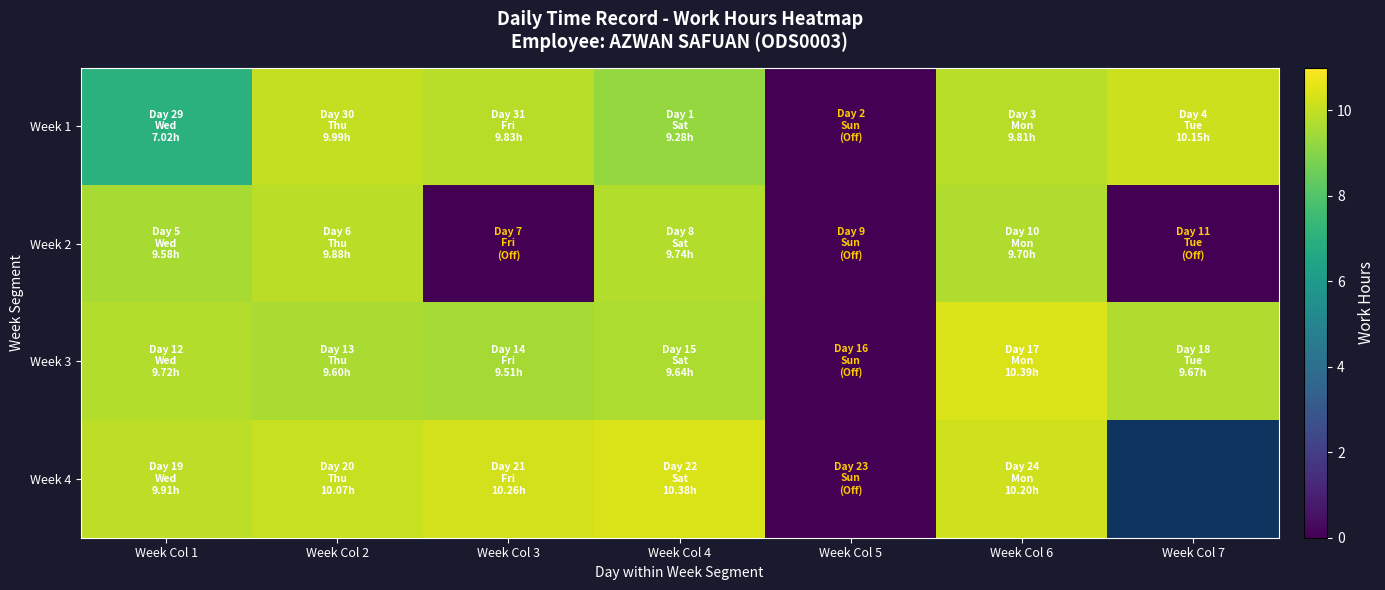

What is the highest value of the Week 2 series?

9.9